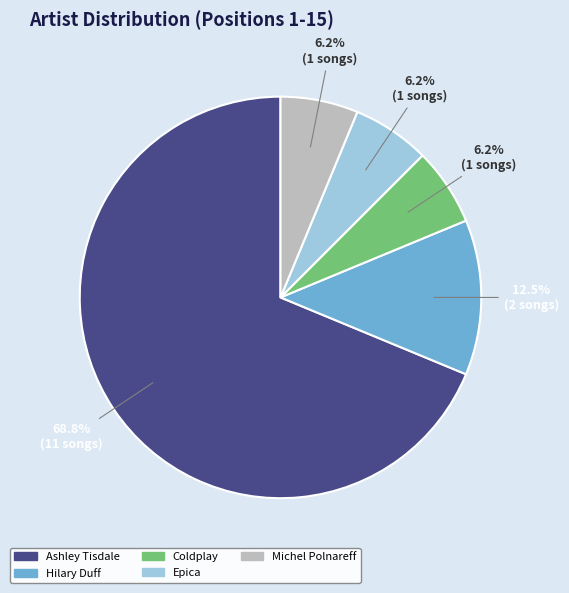

What portion of the pie excludes Hilary Duff?

87.5%